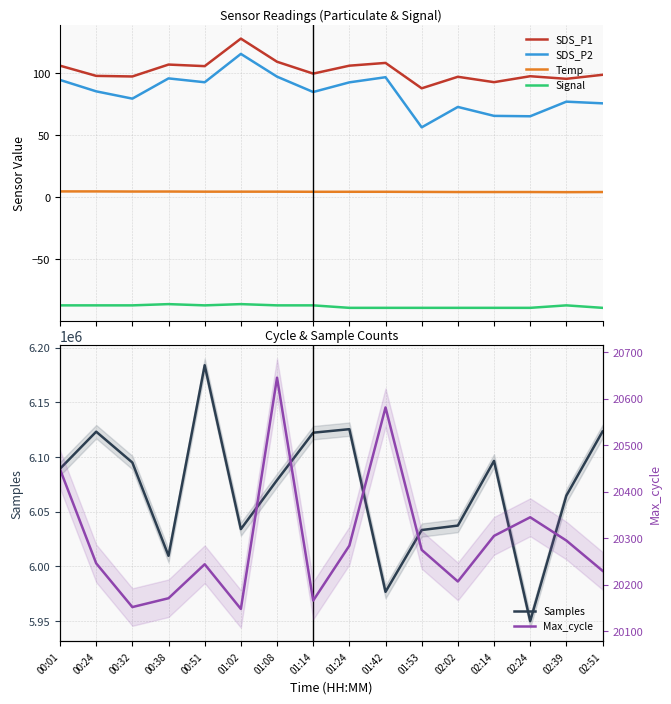

Reading left to right, extract all data points from this chart.

SDS_P1: 106.3	98.1	97.6	107.2	105.9	128.1	109.5	99.9	106.3	108.5	88.0	97.3	93.0	97.8	95.7	99.0
SDS_P2: 94.8	85.6	79.7	96.0	92.9	115.8	97.5	85.1	92.8	97.0	56.6	73.0	65.8	65.5	77.3	75.9
Temp: 4.9	4.9	4.8	4.8	4.7	4.7	4.7	4.6	4.6	4.6	4.5	4.4	4.4	4.4	4.3	4.4
Signal: -87.0	-87.0	-87.0	-86.0	-87.0	-86.0	-87.0	-87.0	-89.0	-89.0	-89.0	-89.0	-89.0	-89.0	-87.0	-89.0
Samples: 6089290.0	6123124.0	6094947.0	6009711.0	6183848.0	6034075.0	6078863.0	6122198.0	6125413.0	5976793.0	6033257.0	6037325.0	6096466.0	5949976.0	6064681.0	6123266.0
Max_cycle: 20448.0	20246.0	20152.0	20171.0	20244.0	20148.0	20645.0	20166.0	20284.0	20581.0	20275.0	20207.0	20305.0	20345.0	20295.0	20230.0